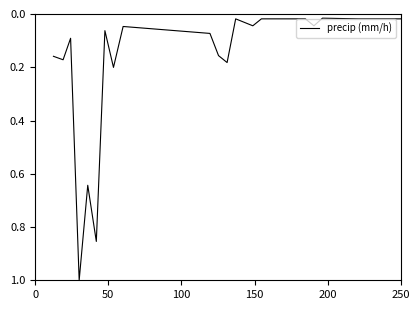

What is the difference between the maximum and minimum values?

1.0